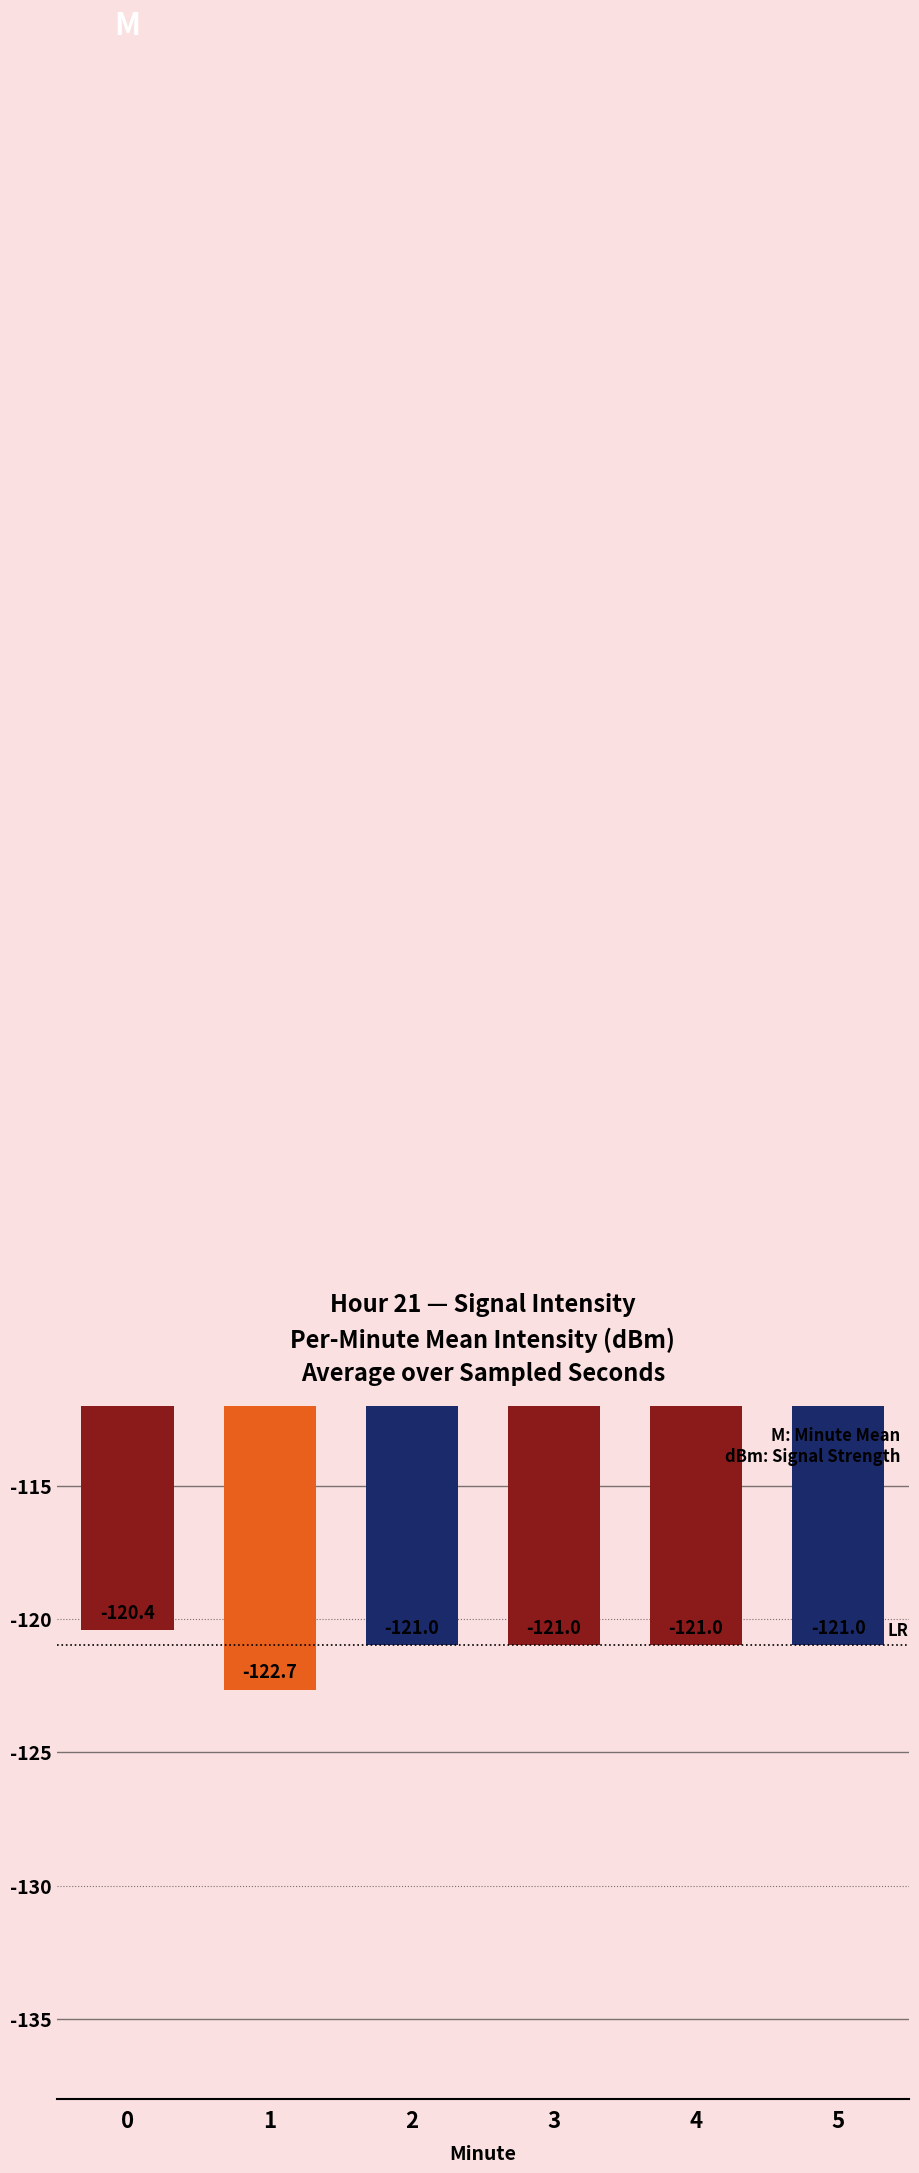

What is the value of the 4th bar from the left?

-121.0